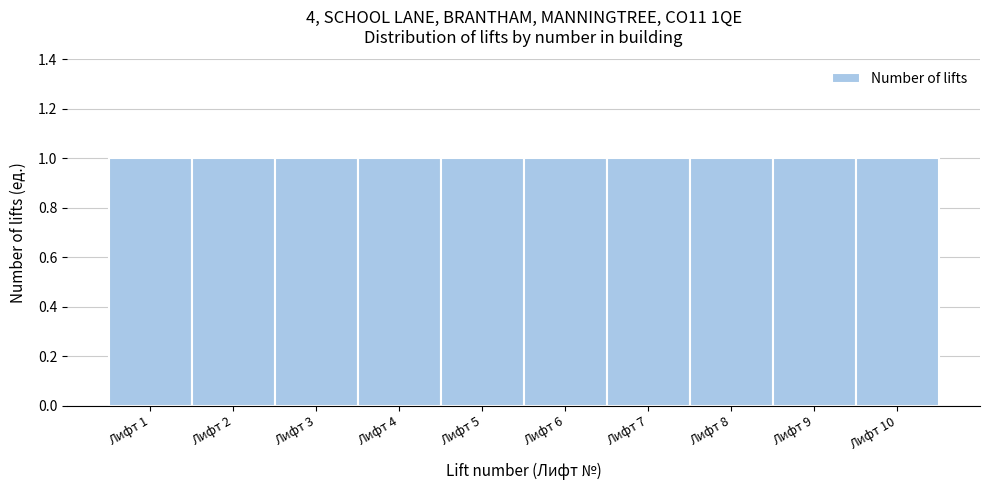

Reading left to right, list every bar in this chart as the range it spans on the x-axis followed by its height. The values are not printed on the chart, so give them approximately, as read against the axis.

0.5 to 1.5: 1
1.5 to 2.5: 1
2.5 to 3.5: 1
3.5 to 4.5: 1
4.5 to 5.5: 1
5.5 to 6.5: 1
6.5 to 7.5: 1
7.5 to 8.5: 1
8.5 to 9.5: 1
9.5 to 10.5: 1